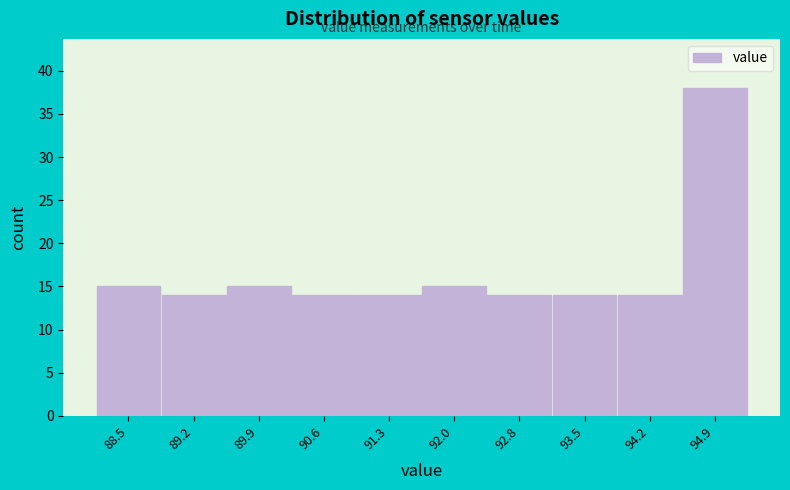

Reading left to right, list every bar in this chart as the range it spans on the x-axis followed by its height. Neither the bar edges nor the heights are printed on the chart, so give them approximately, as read against the axes.

88.1 to 88.8: 15
88.8 to 89.5: 14
89.5 to 90.3: 15
90.3 to 91.0: 14
91.0 to 91.7: 14
91.7 to 92.4: 15
92.4 to 93.1: 14
93.1 to 93.8: 14
93.8 to 94.6: 14
94.6 to 95.3: 38